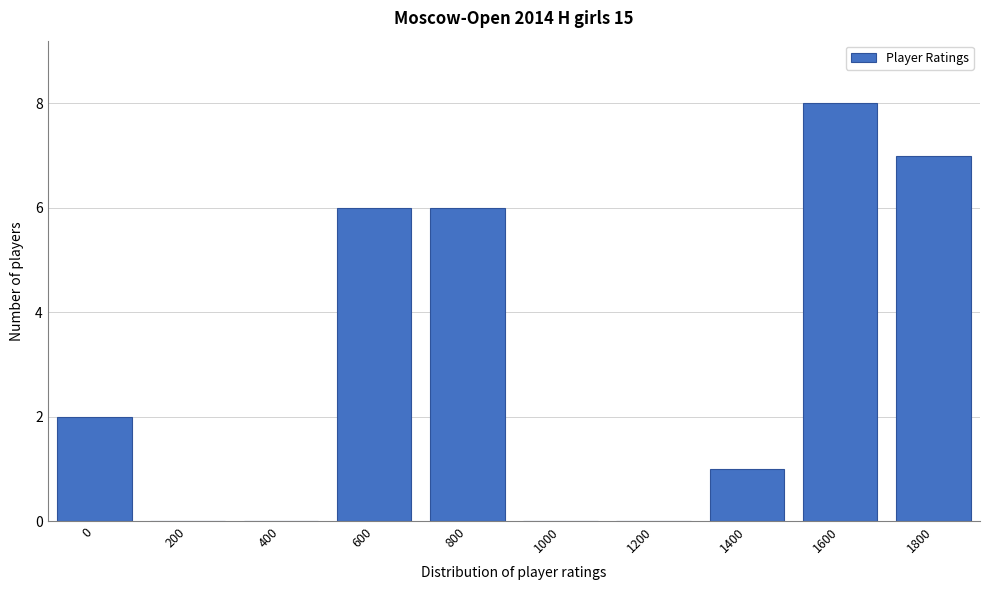

Reading left to right, what are all the values shown in this chart?

0=2	200=0	400=0	600=6	800=6	1000=0	1200=0	1400=1	1600=8	1800=7